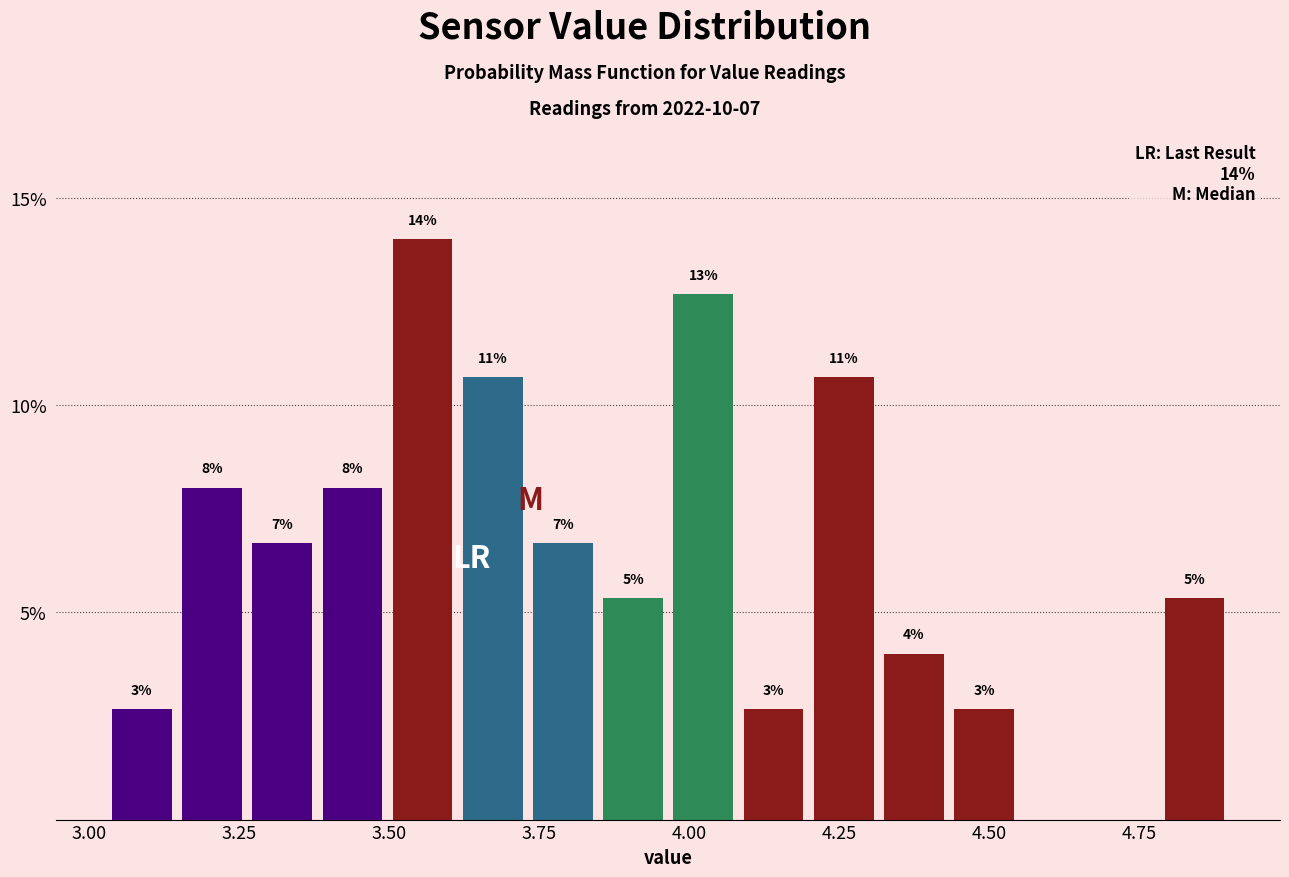

Read against the x-axis, roughly where is the centre of the tallest bar?

3.55